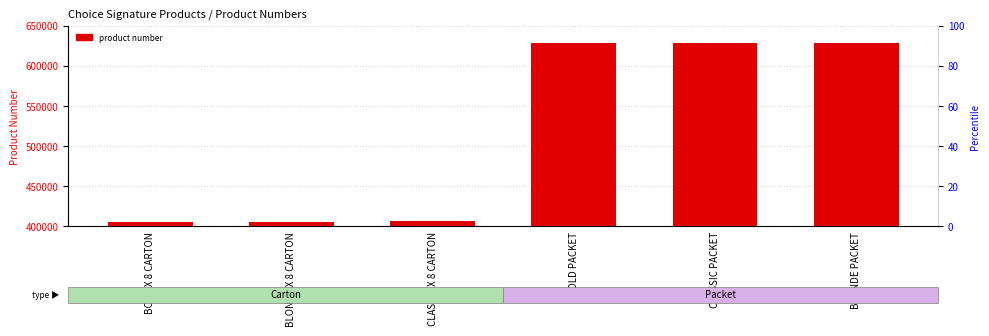

True or false: the data shows 628391 at CLASSIC PACKET.

True